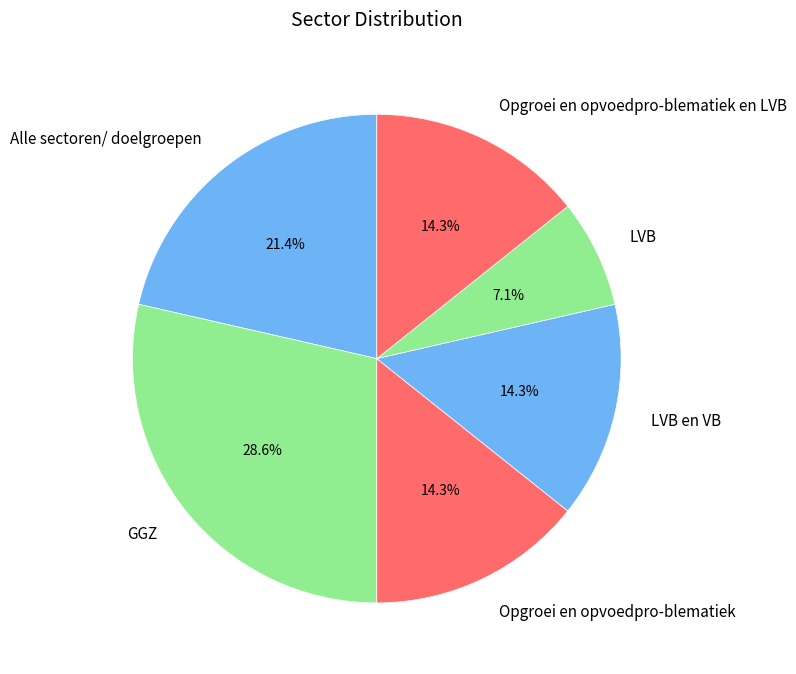

What is the ratio of the value at LVB en VB to the value at GGZ?

0.5